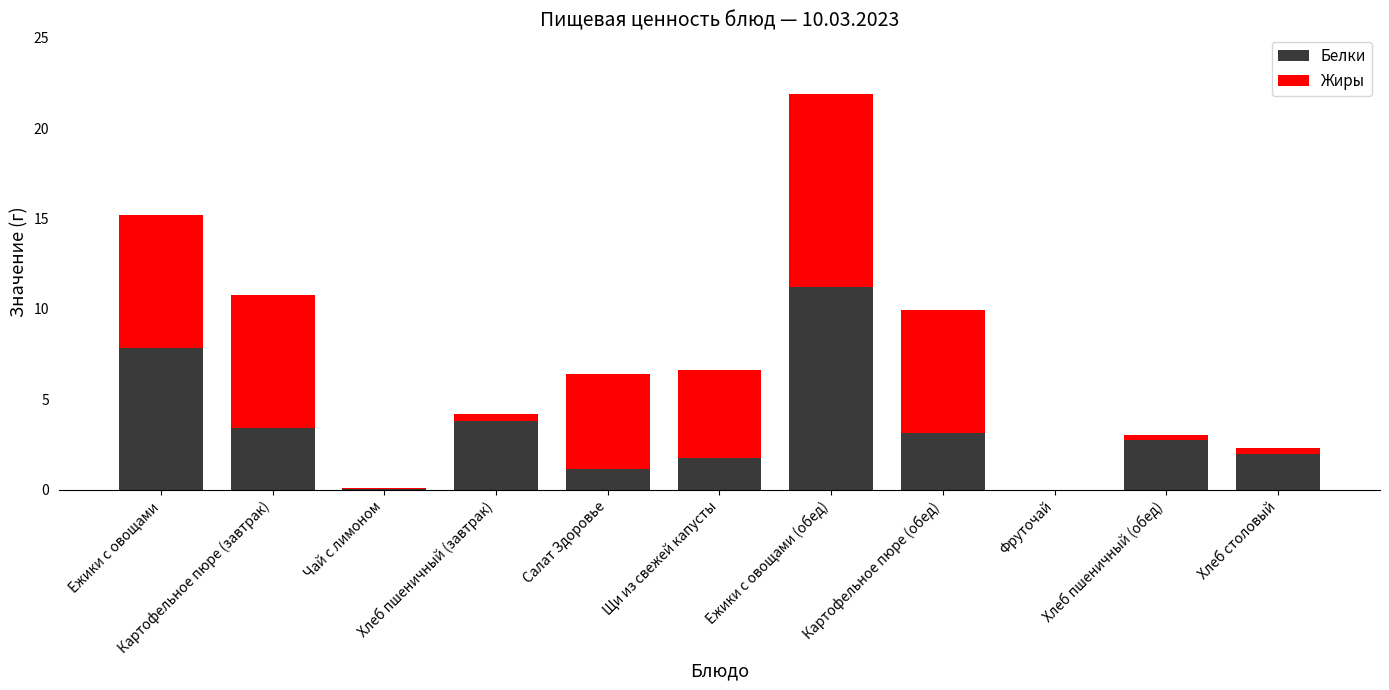

Are the bars grouped side by side (vs. stacked)?

No